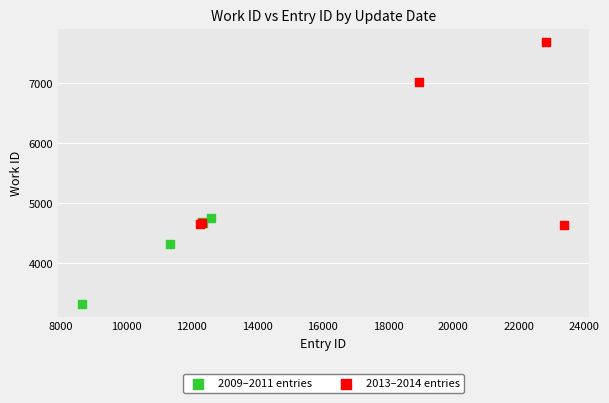

What are all the series names shown in the legend?

2009–2011 entries, 2013–2014 entries